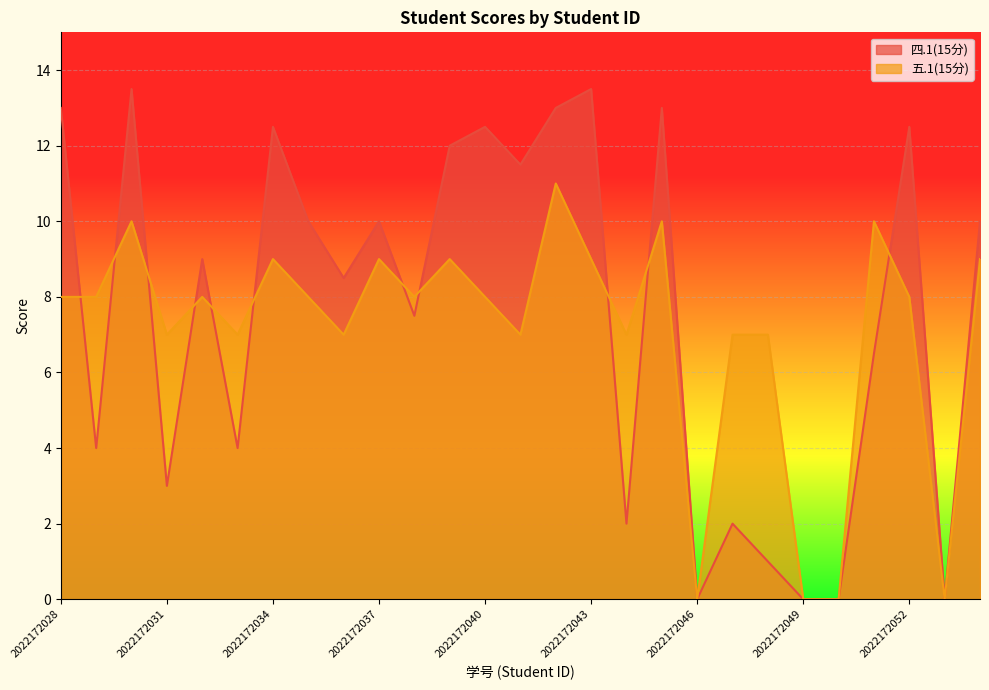

At how many categories does at least one series exceed 0?

23